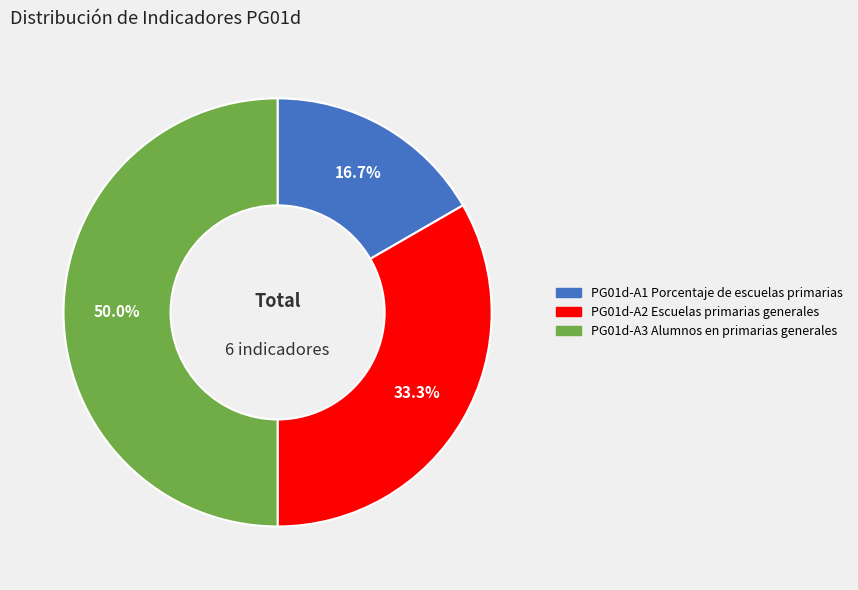

Rank the categories by value from highest to lowest.

PG01d-A3 Alumnos en primarias generales, PG01d-A2 Escuelas primarias generales, PG01d-A1 Porcentaje de escuelas primarias